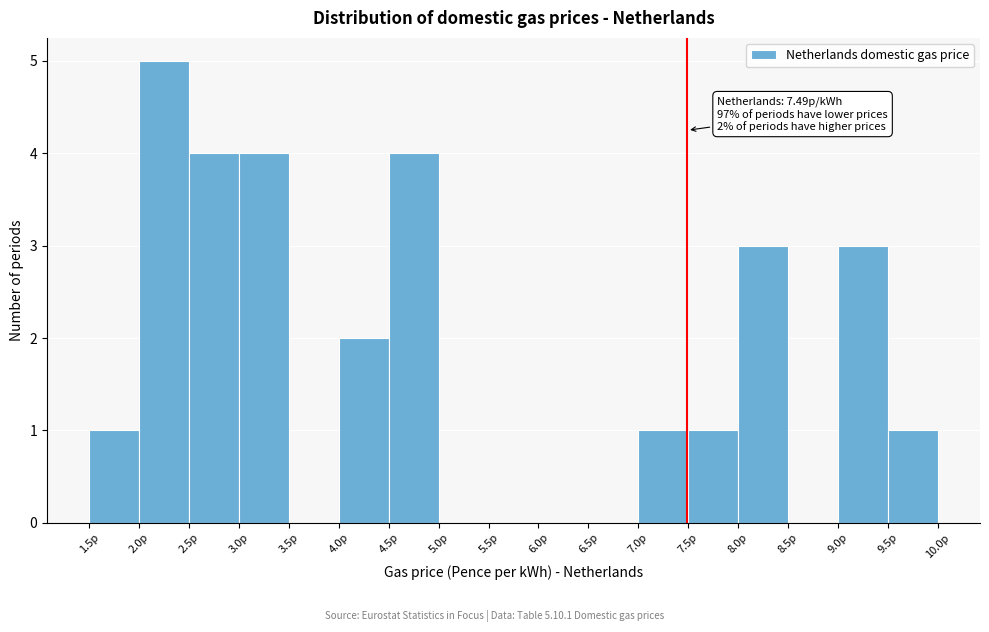

Over which range of the x-axis is the bar tallest?

2.0 to 2.5